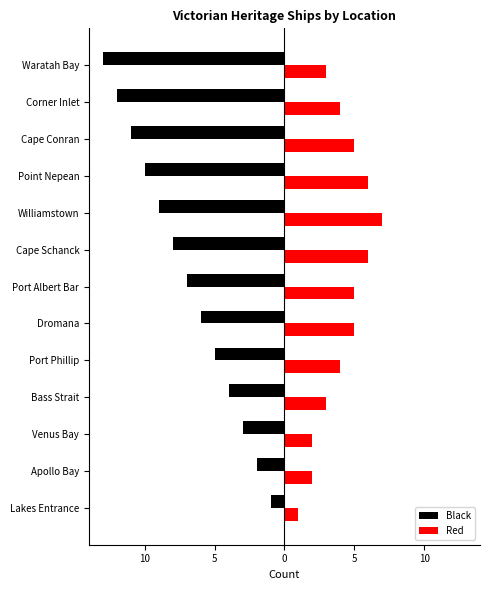

What are all the series names shown in the legend?

Black, Red